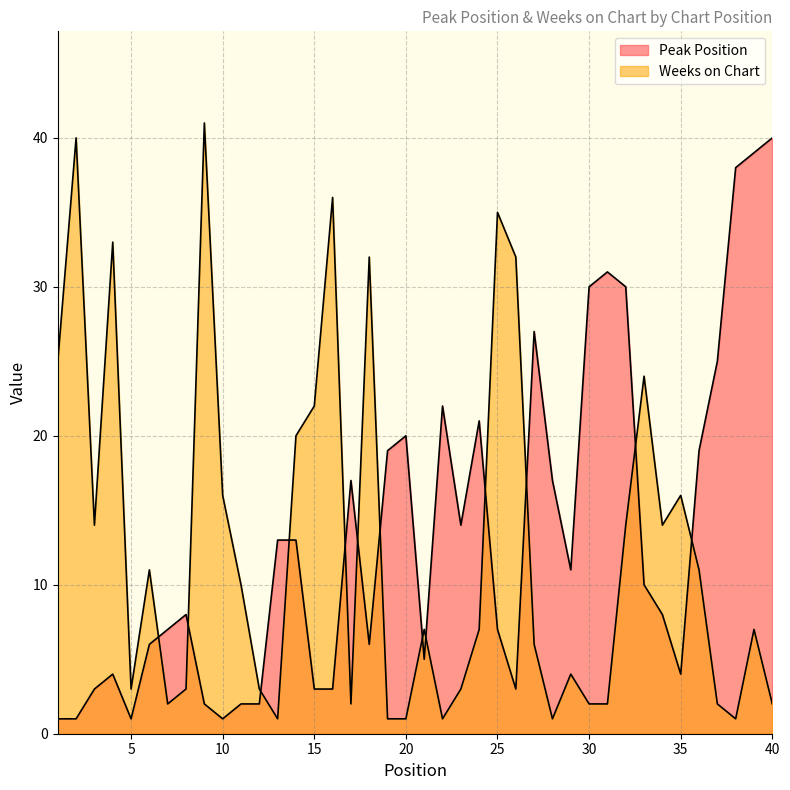

What is the sum of the Weeks on Chart values at 21 and 40?

9